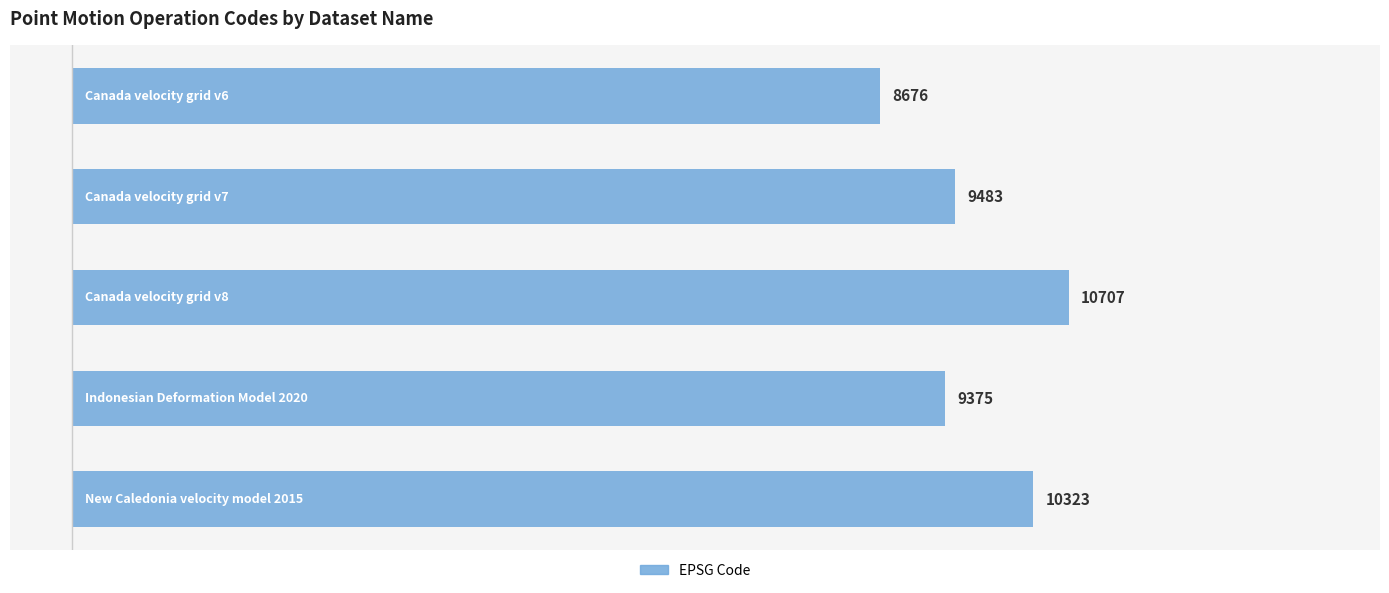

How many bars are there in total?

5